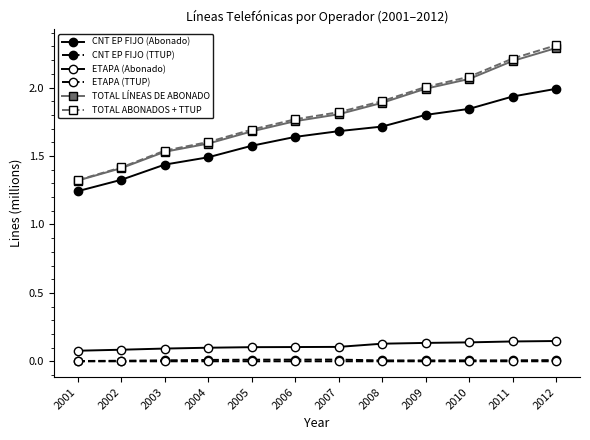

Is the value of ETAPA (Abonado) at 2003 greater than the value of TOTAL ABONADOS + TTUP at 2011?

No